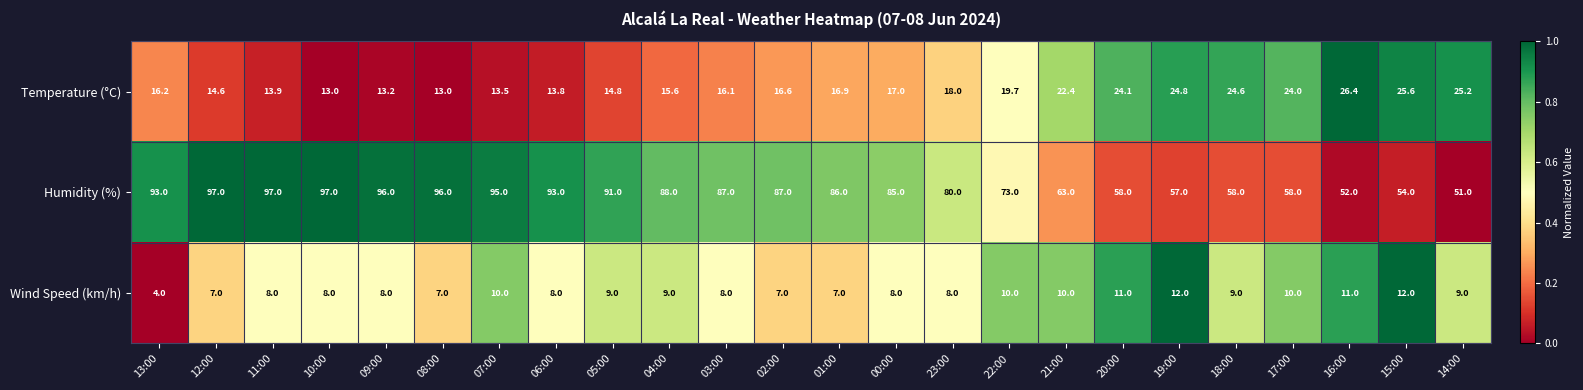

What is the sum of the Wind Speed (km/h) values at 00:00 and 02:00?

15.0